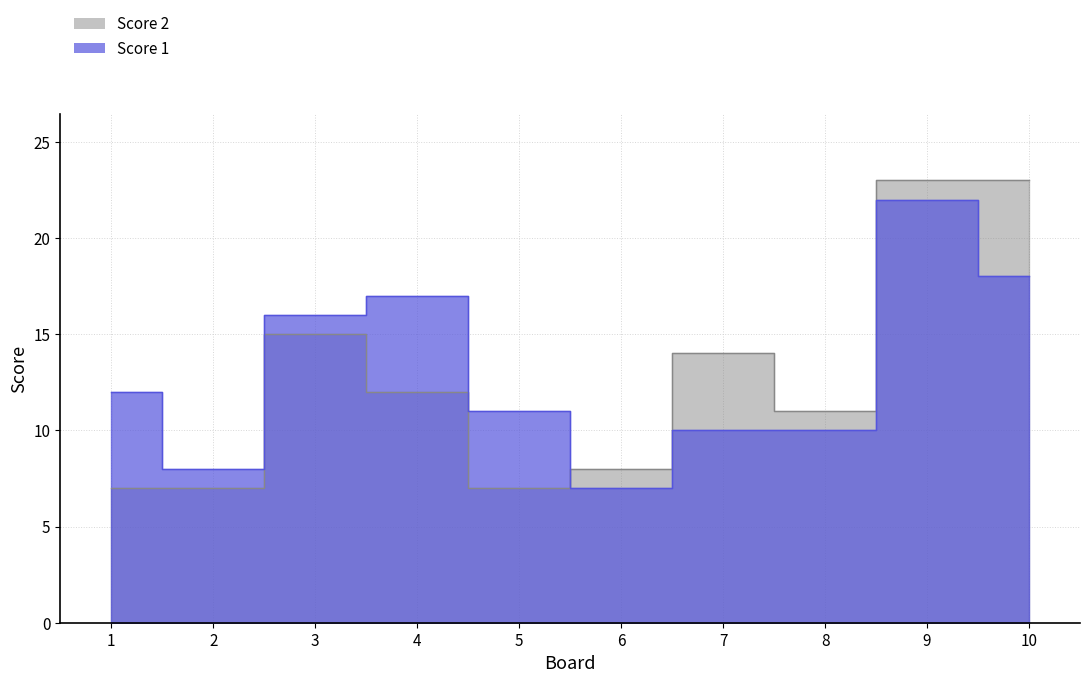

Which series has the widest spread of values?

Score 2